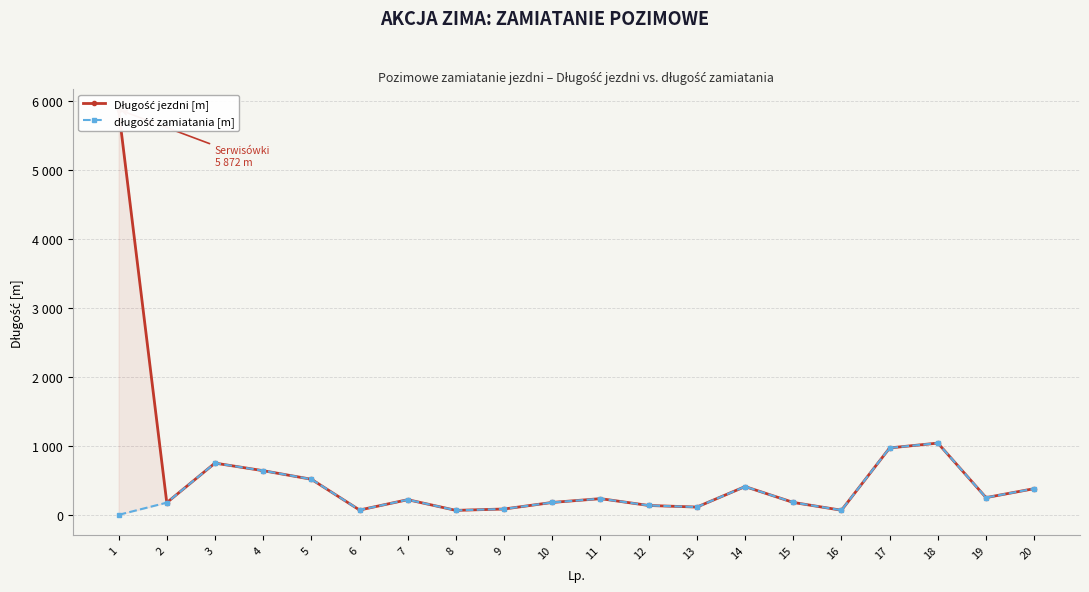

At which category is the sum across all series the highest?

1